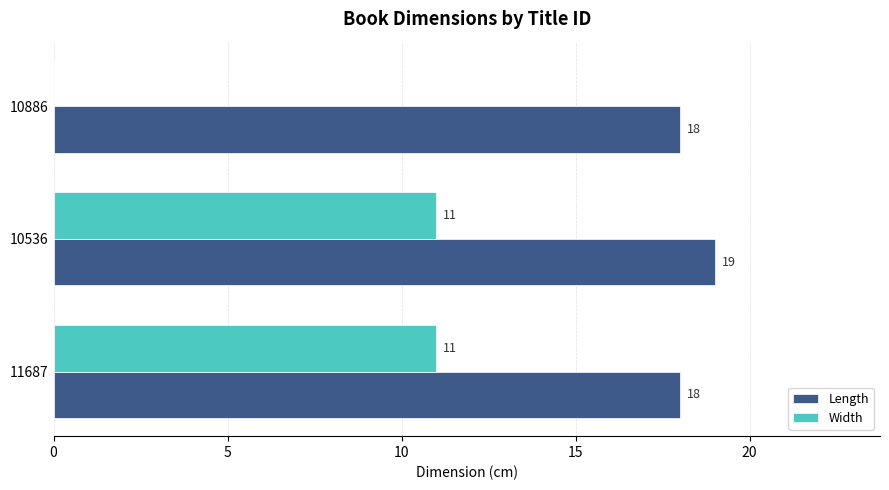

Which series has the largest range (max minus min)?

Width